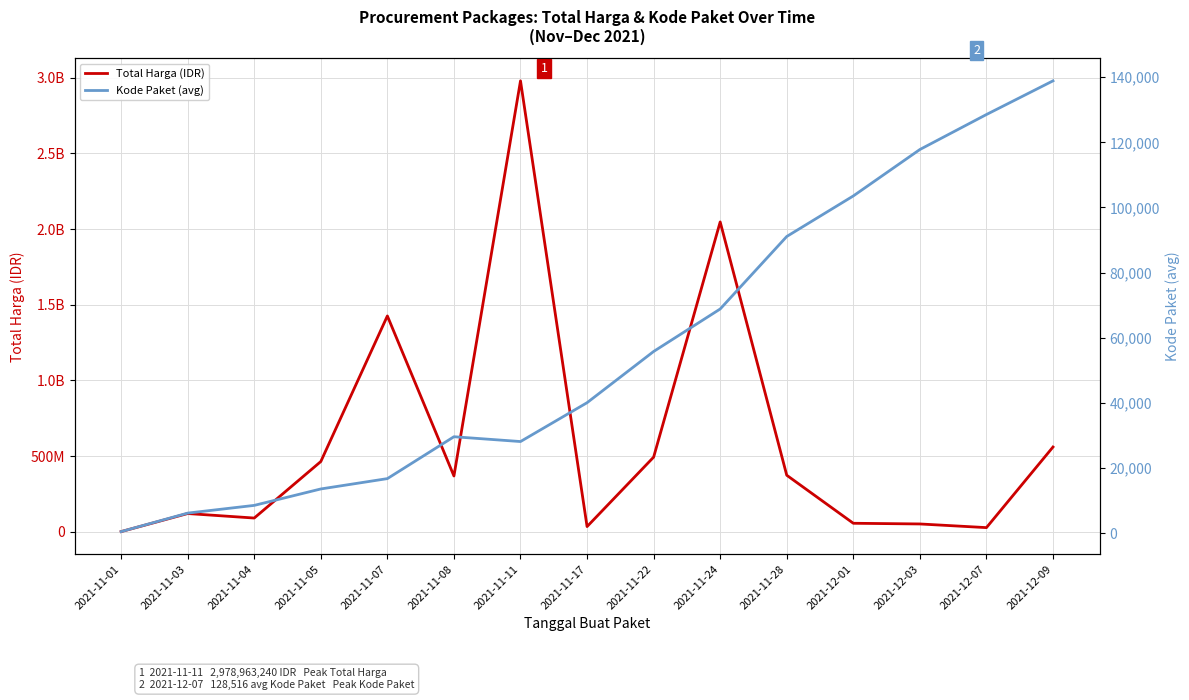

Reading left to right, what are all the values shown in this chart?

Total Harga (IDR): 1119600.0	120453270.0	90674075.0	464002100.0	1425867900.0	368565000.0	2978963240.0	34292000.0	493000000.0	2046926100.0	373404000.0	56152800.0	51601000.0	27412000.0	559971000.0
Kode Paket (avg): 569.5	6242.5	8611.2	13652.0	16823.0	29672.0	28195.7	40112.0	55826.0	68862.3	91101.0	103541.0	117783.0	128516.0	138846.5